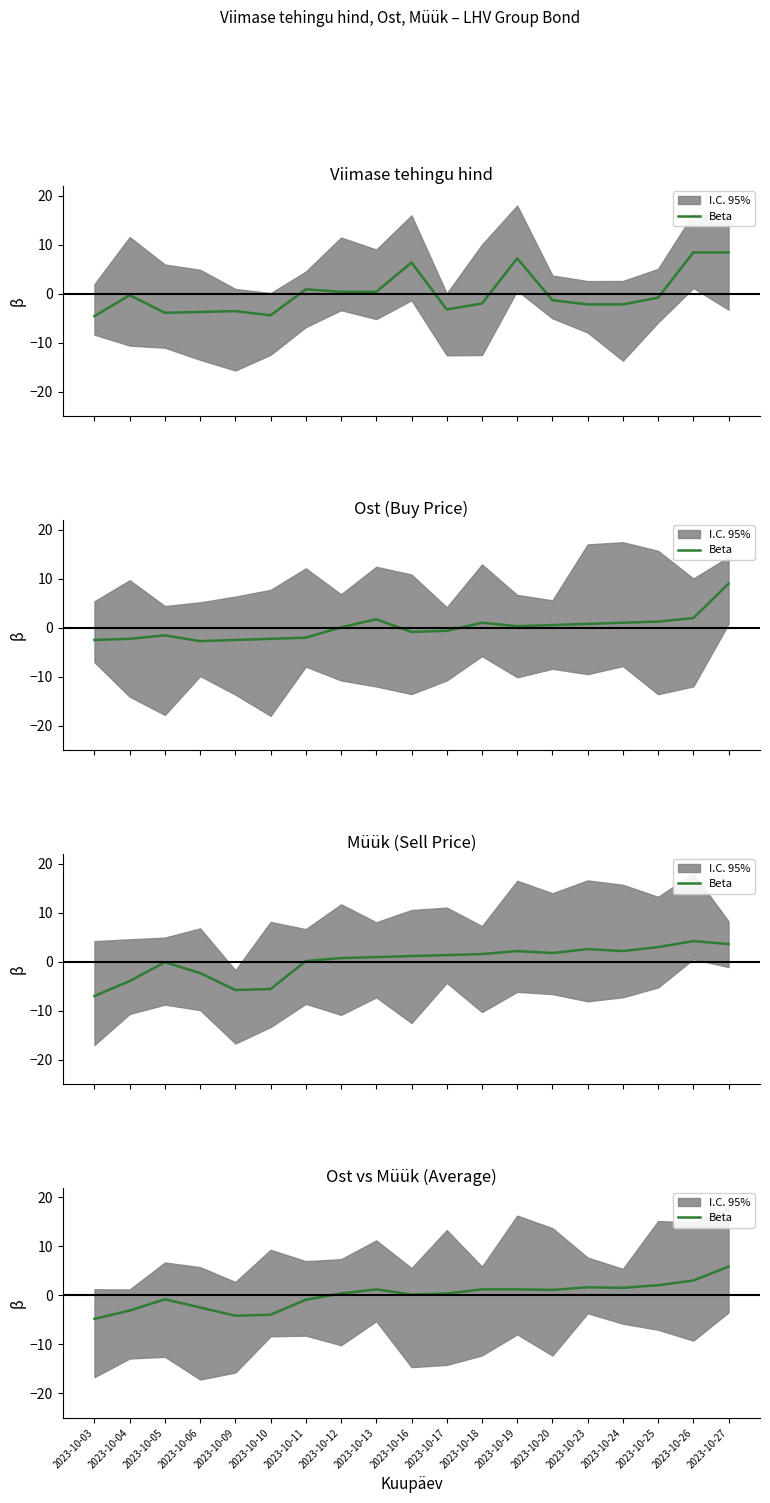

What is the difference between the maximum and minimum values?

10.7